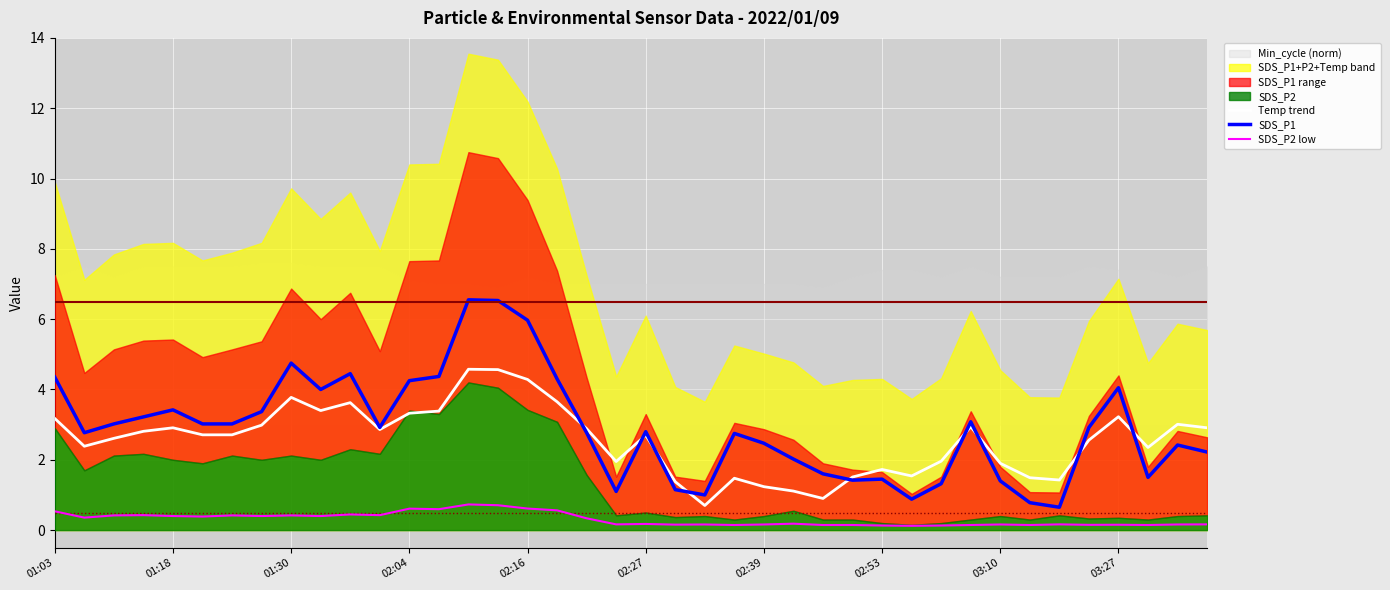

How many times do Temp trend and SDS_P1 cross each other?

9